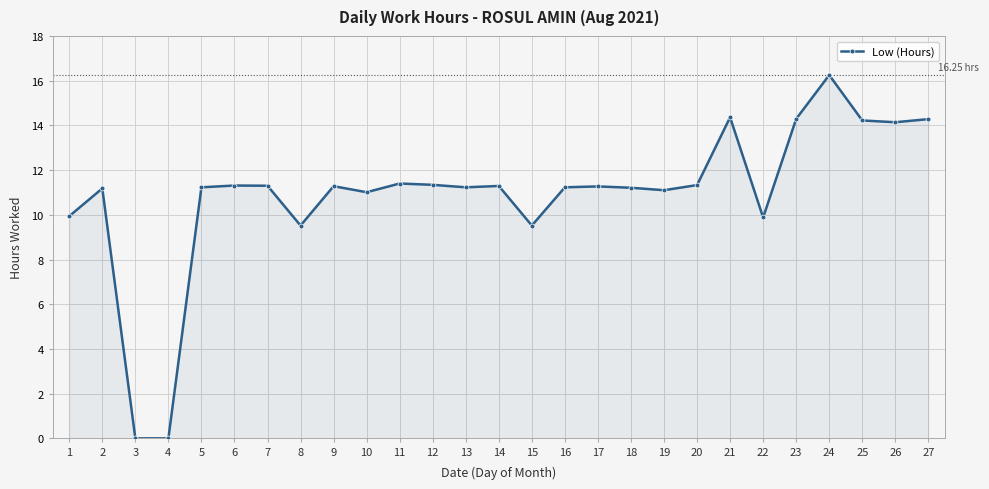

At which category does the chart reach its peak across all series?

24